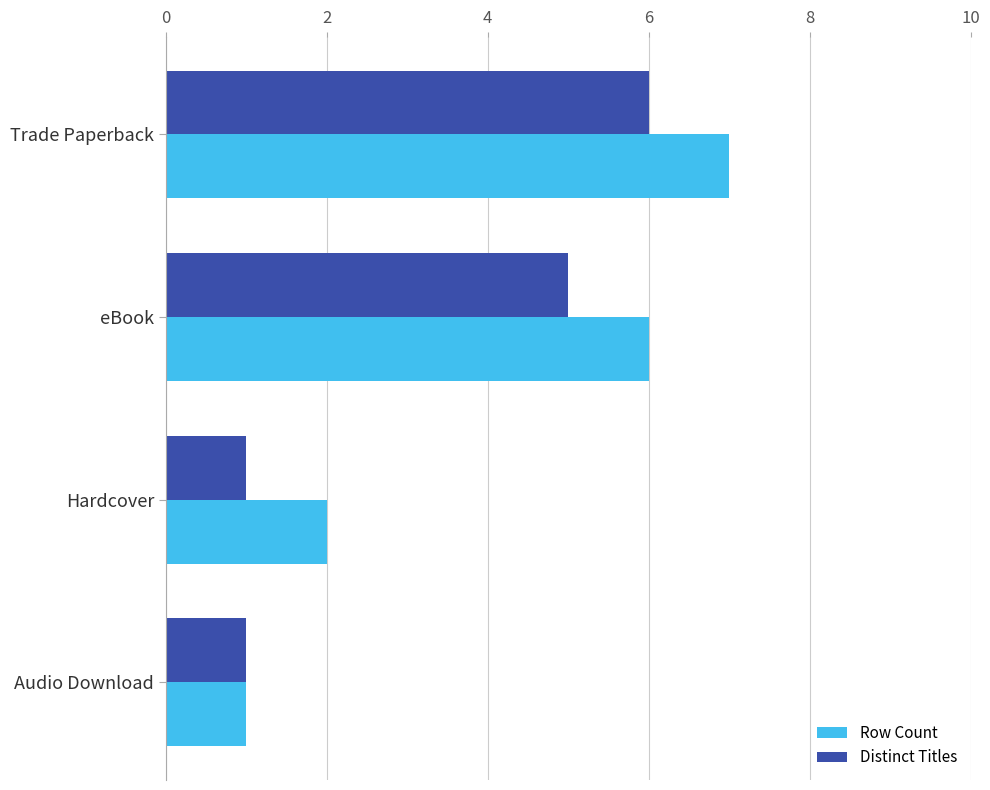

Which series has the widest spread of values?

Row Count